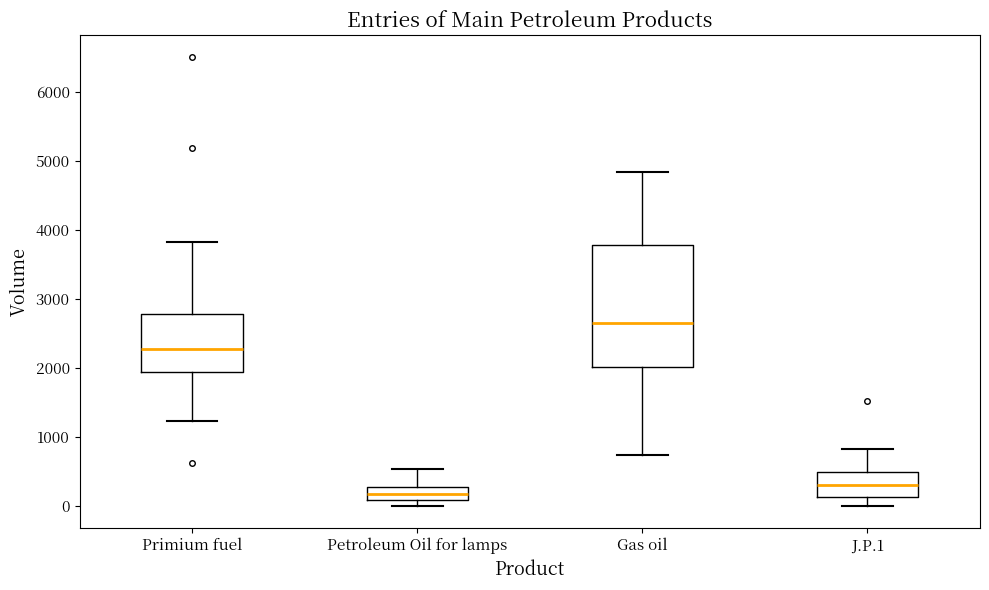

Reading left to right, transcribe this box plot: for each box, give where its median line is, the range the box spans, and where its two whiskers end, as read against the y-axis. The values are not printed on the chart, so give them approximately, as read against the axis.

Primium fuel: median 2300, box 1900 to 2800, whiskers 1200 to 3800
Petroleum Oil for lamps: median 200, box 100 to 300, whiskers 0 to 500
Gas oil: median 2600, box 2000 to 3800, whiskers 700 to 4800
J.P.1: median 300, box 100 to 500, whiskers 0 to 800